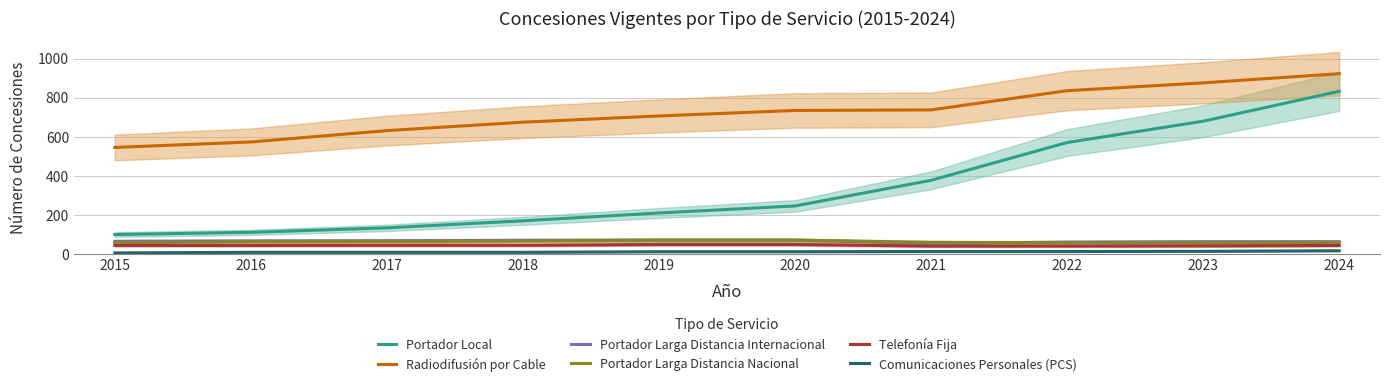

Is this an area chart (filled region under the line)?

No